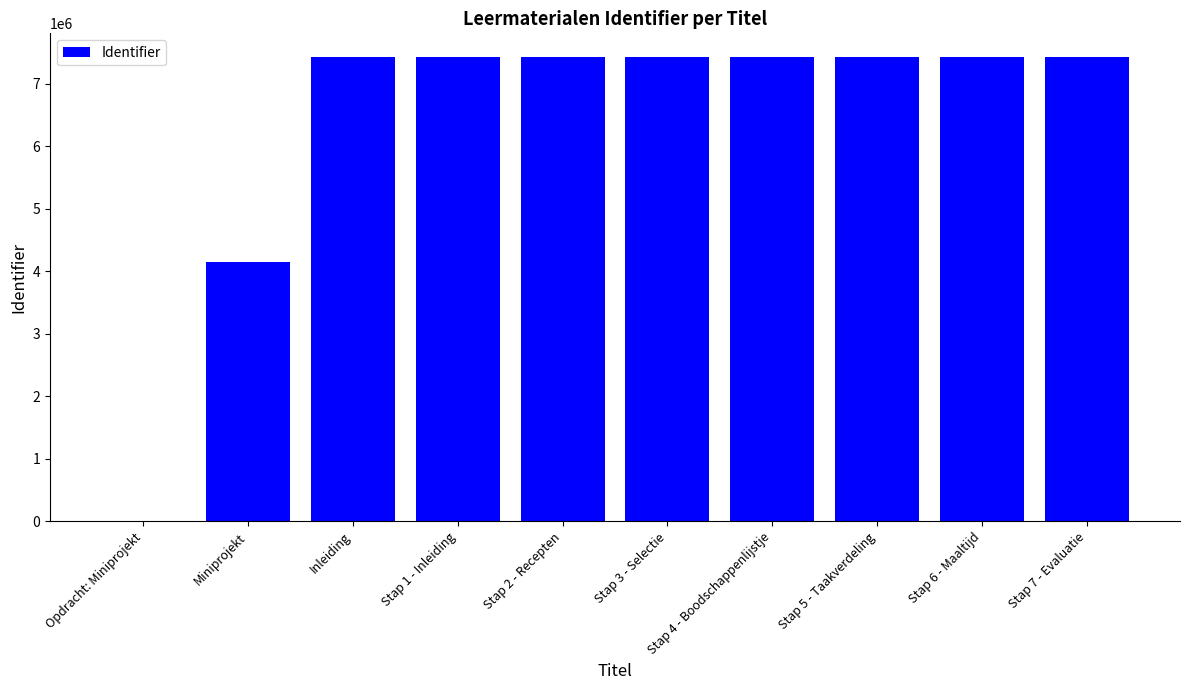

What is the change in value from Stap 3 - Selectie to Stap 6 - Maaltijd?

+6